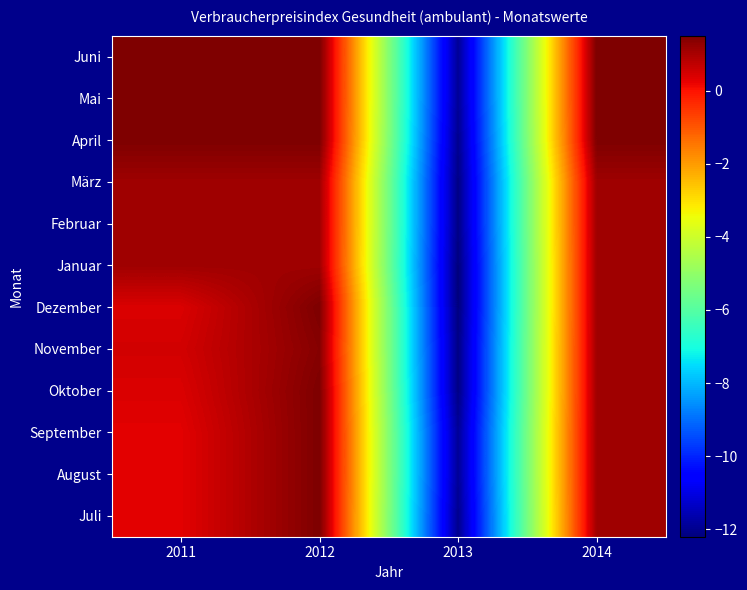

Rank the series at 2012 from lowest to highest value.

Januar, Februar, März, November, Juli, August, September, Oktober, Dezember, April, Mai, Juni